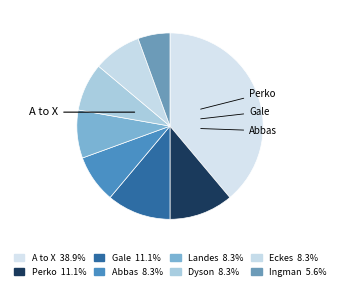

Is there a majority slice in this chart?

No